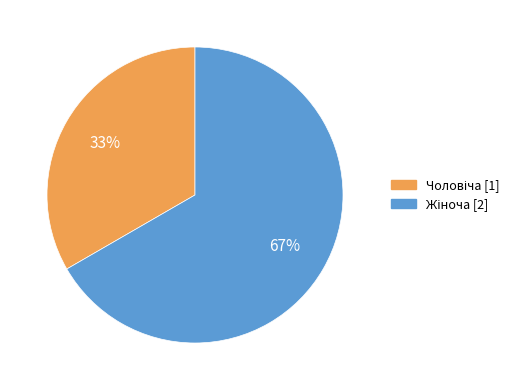

To the nearest percent, what is the average slice percentage?

50%